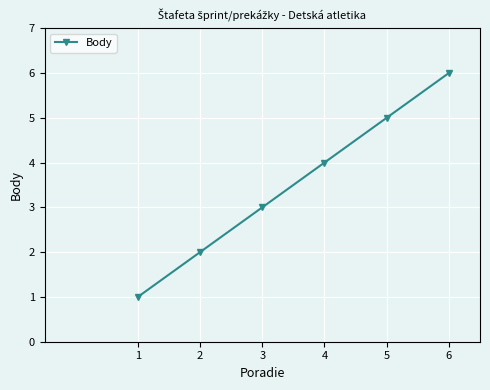

What is the change in value from 1 to 3?

+2